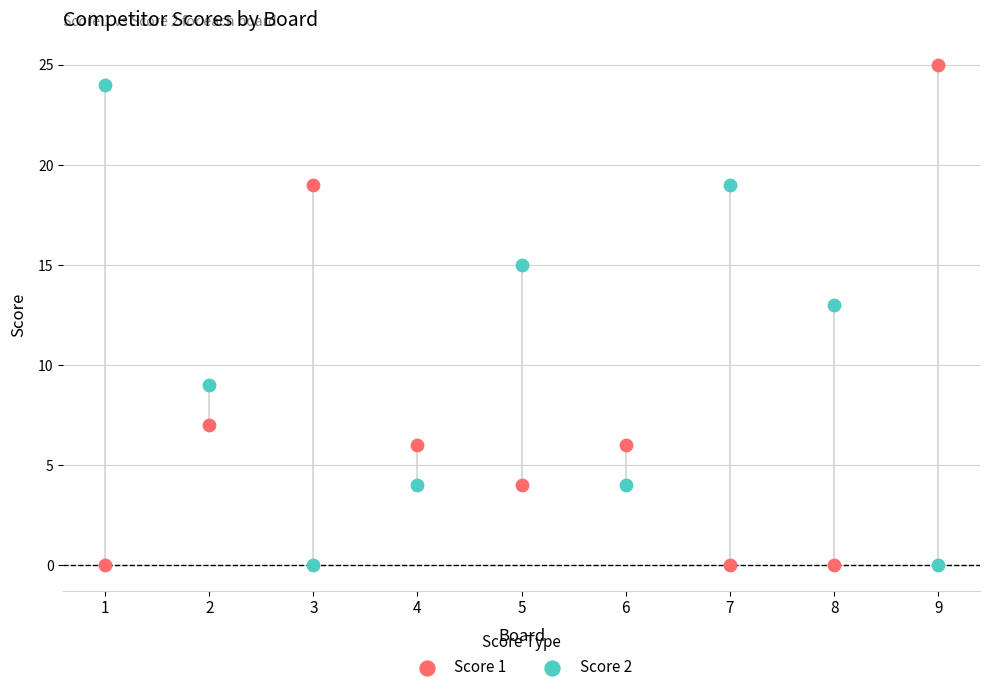

What is the X range (max minus min) for the scatter plot?

8